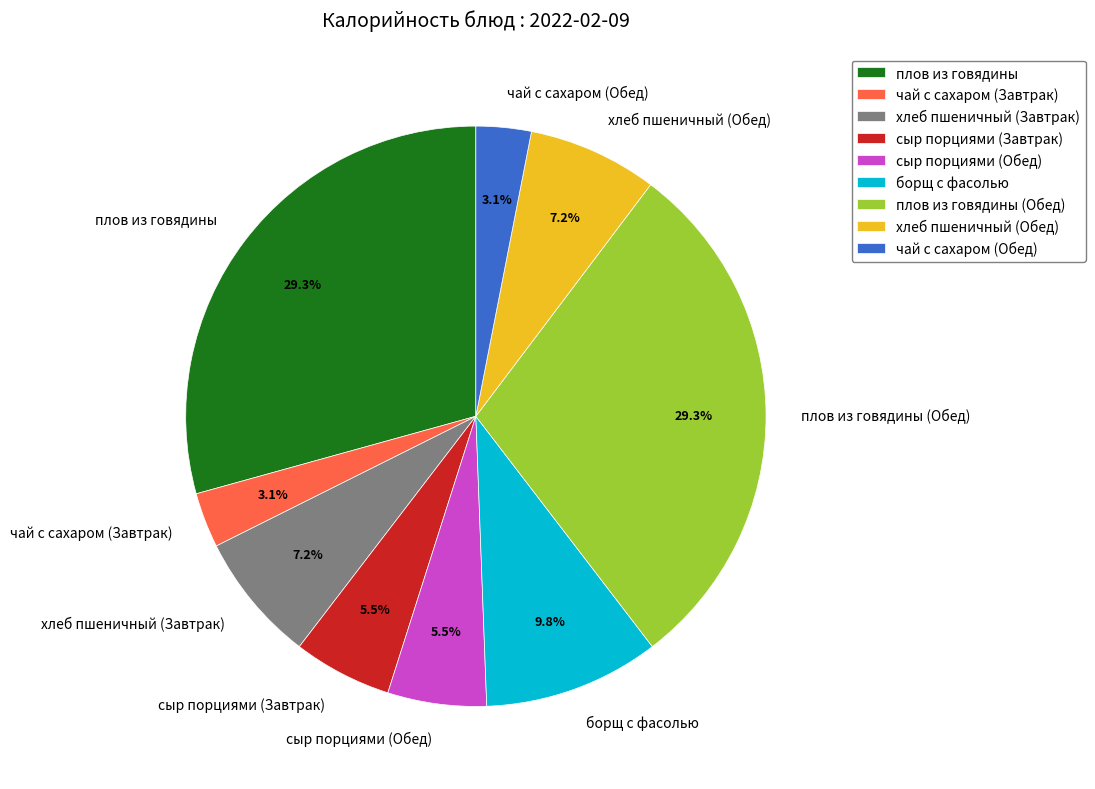

Between сыр порциями (Завтрак) and хлеб пшеничный (Завтрак), which is larger?

хлеб пшеничный (Завтрак)